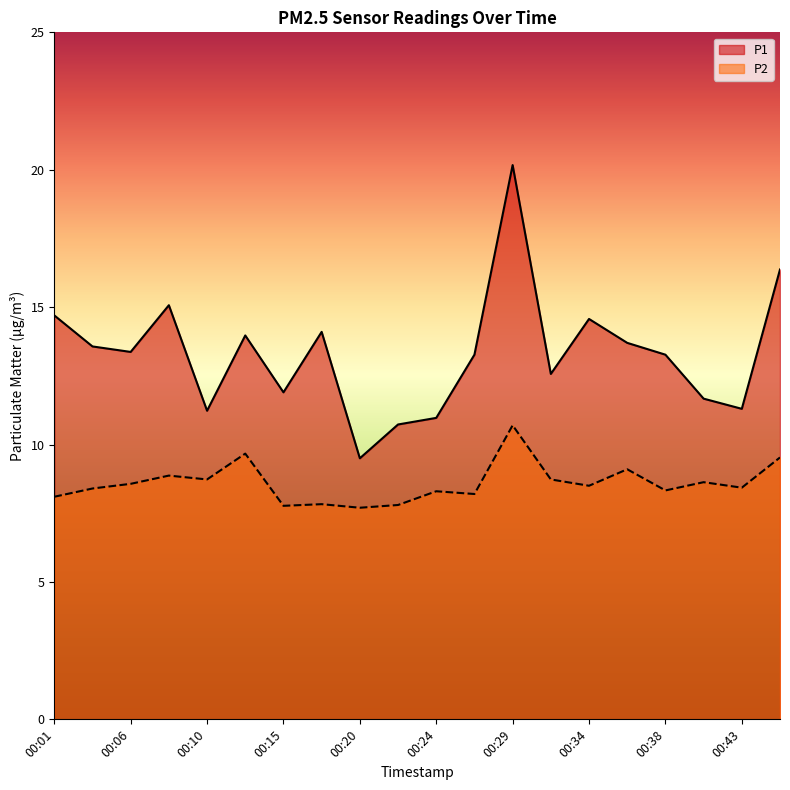

What is the value of the P1 point at the 13th from the left?

20.2